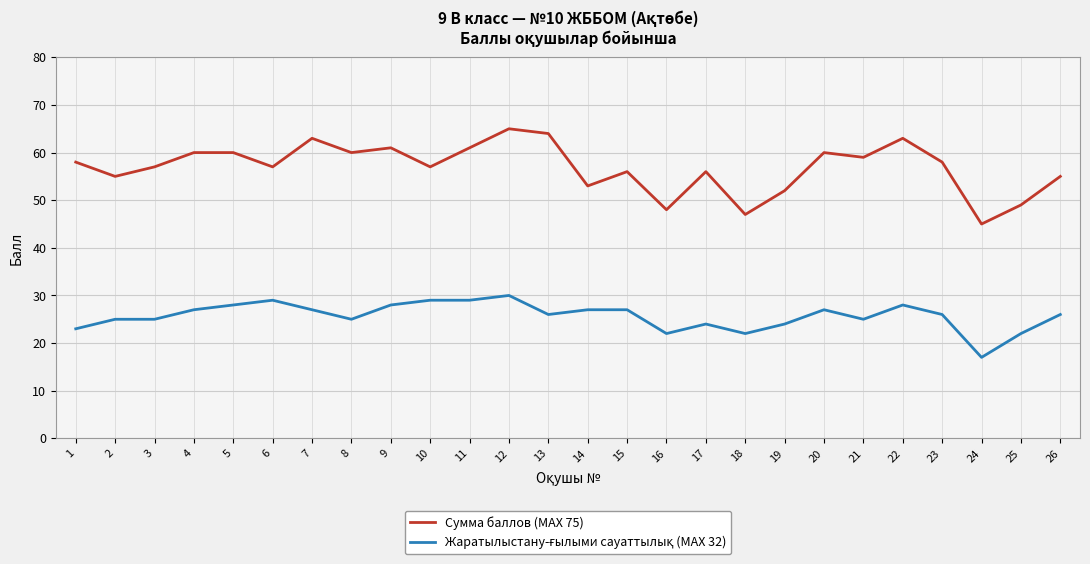

What is the smallest value displayed?

17